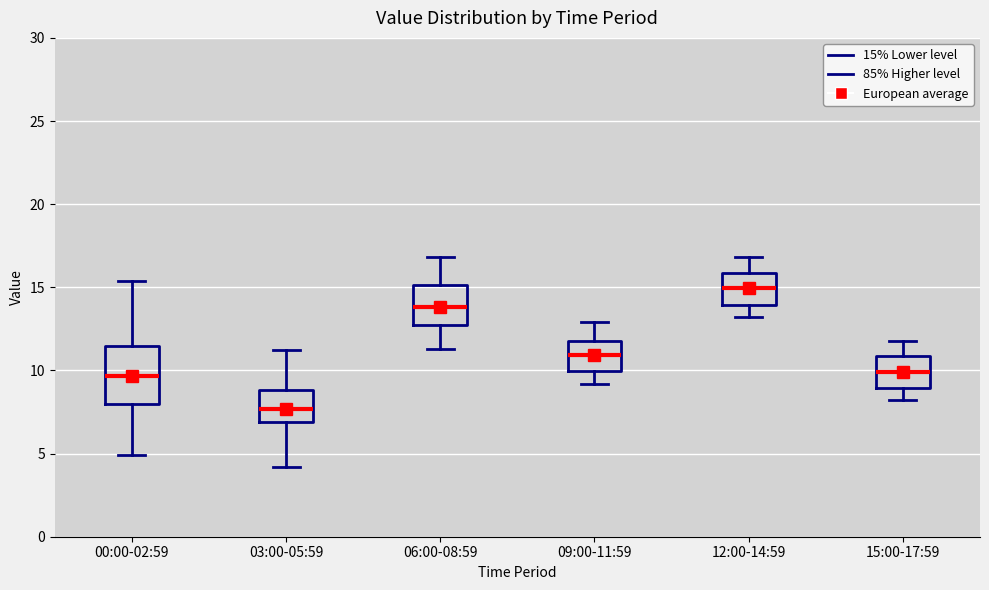

Which box's median line is the highest?

12:00-14:59